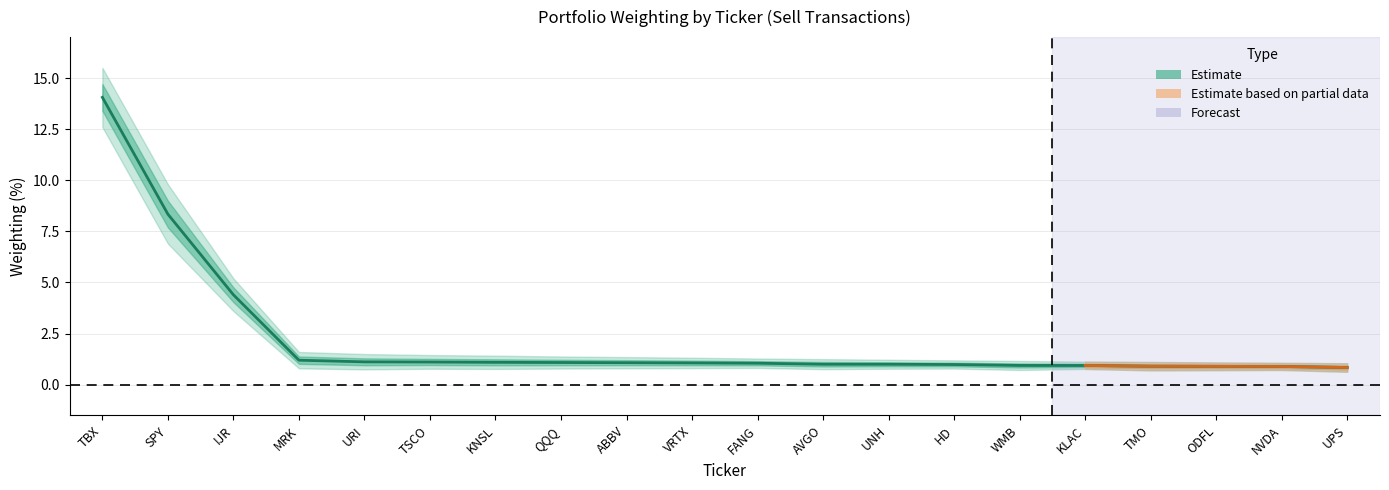

Reading right to left, transcribe all the data shown in this chart.

UPS=0.8	NVDA=0.9	ODFL=0.9	TMO=0.9	KLAC=0.9	WMB=0.9	HD=1.0	UNH=1.0	AVGO=1.0	FANG=1.1	VRTX=1.1	ABBV=1.1	QQQ=1.1	KNSL=1.1	TSCO=1.1	URI=1.1	MRK=1.2	IJR=4.4	SPY=8.3	TBX=14.1